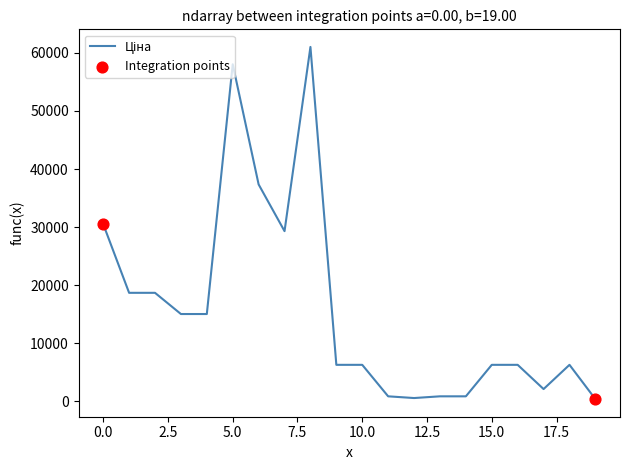

What is the maximum value shown in the chart?

61024.7